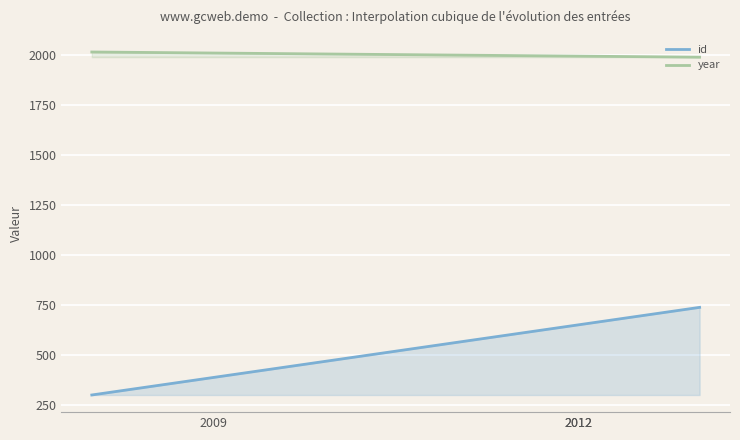

List the series in order of their overall mean, highest first.

year, id